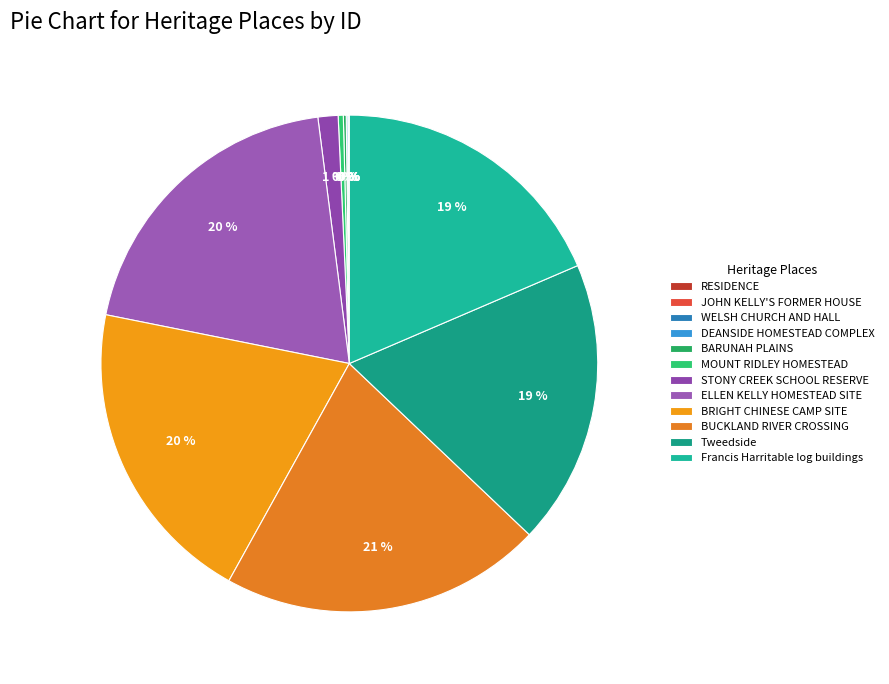

Count the number of slices in the pie.

12